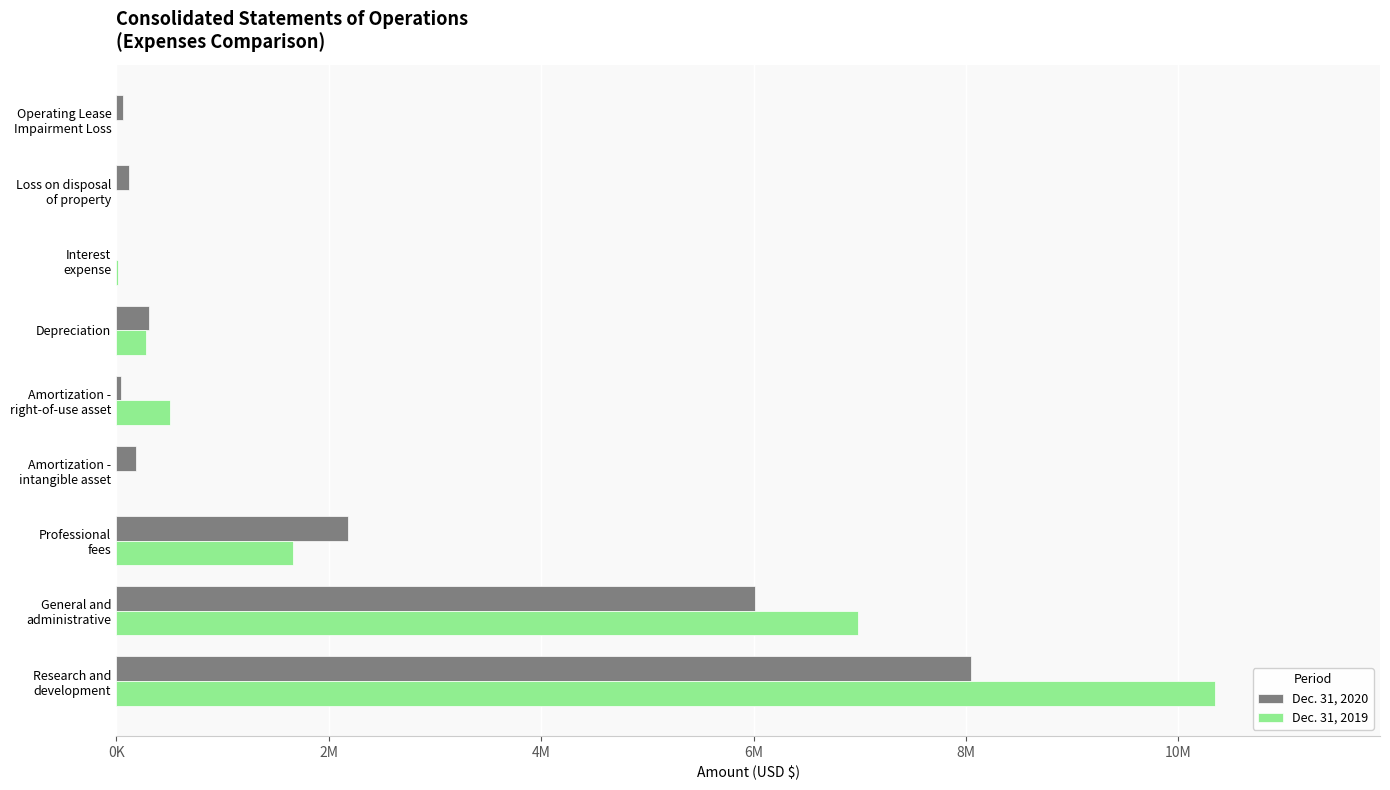

Reading left to right, transcribe all the data shown in this chart.

Dec. 31, 2020: 8043891	6011985	2179082	181658	42448	305914	732	121034	59097
Dec. 31, 2019: 10345291	6985334	1666089	1082	509381	277150	18338	1308	0